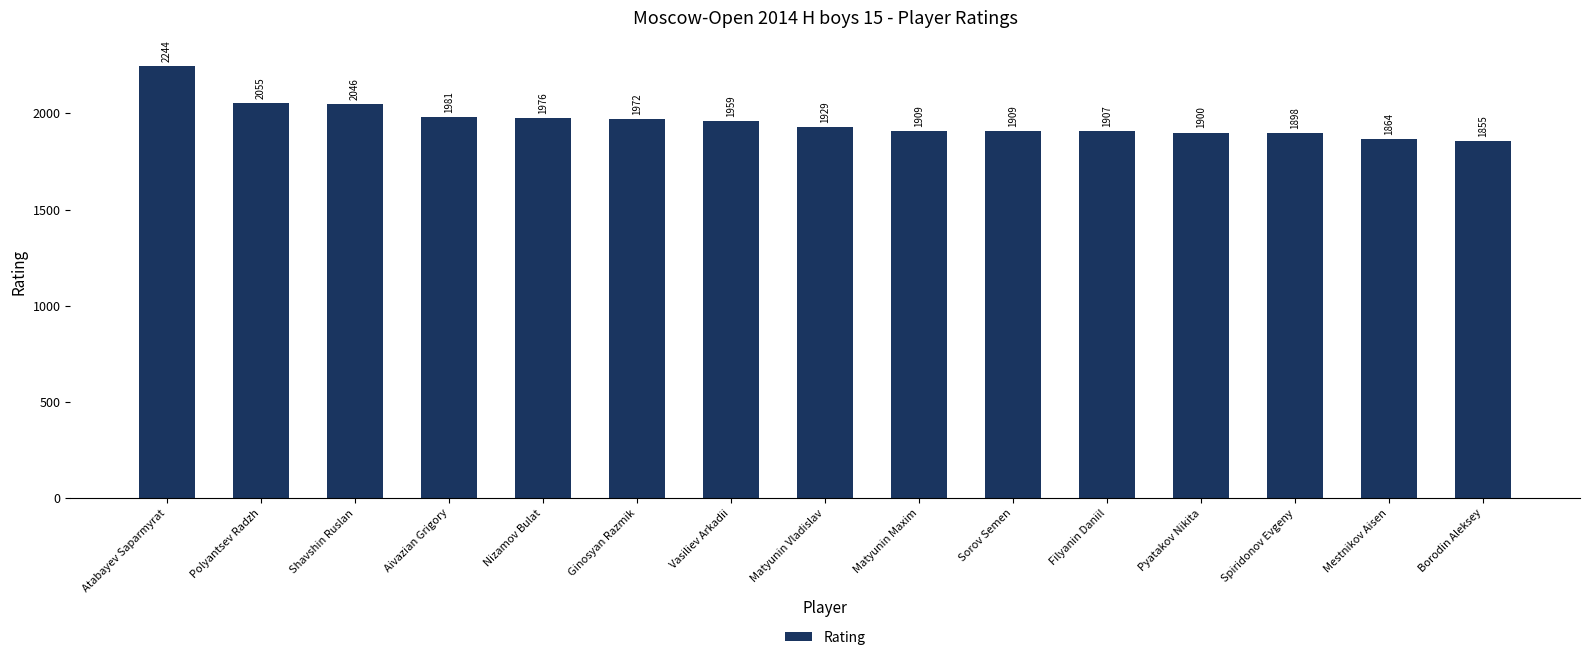

Which has a higher value, Ginosyan Razmik or Vasiliev Arkadii?

Ginosyan Razmik